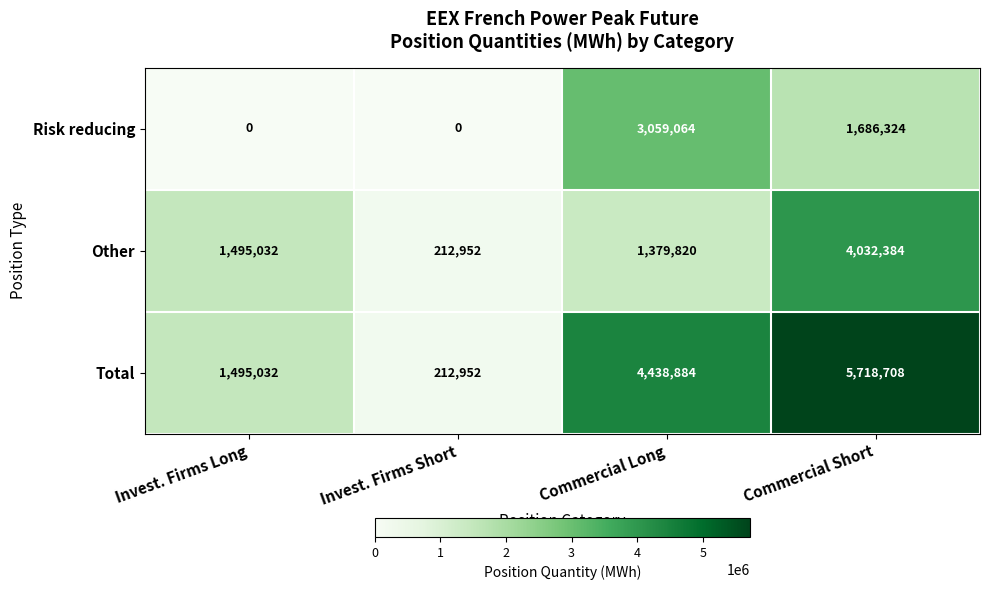

Reading right to left, what are all the values shown in this chart?

Risk reducing: 1686324	3059064	0	0
Other: 4032384	1379820	212952	1495032
Total: 5718708	4438884	212952	1495032